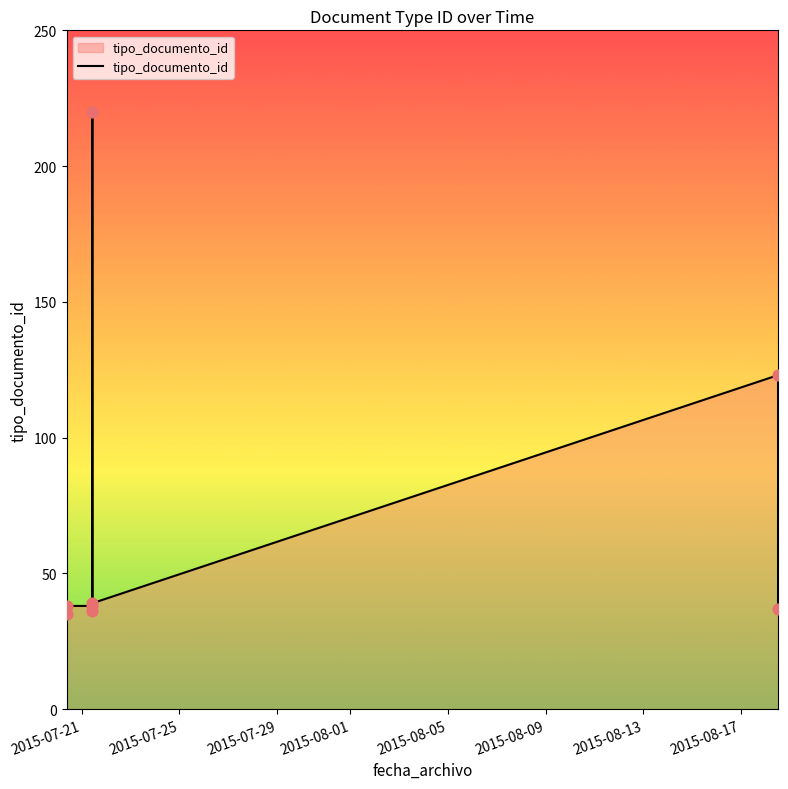

Which has a higher value, 2015-07-29 or 2015-08-05?

2015-08-05